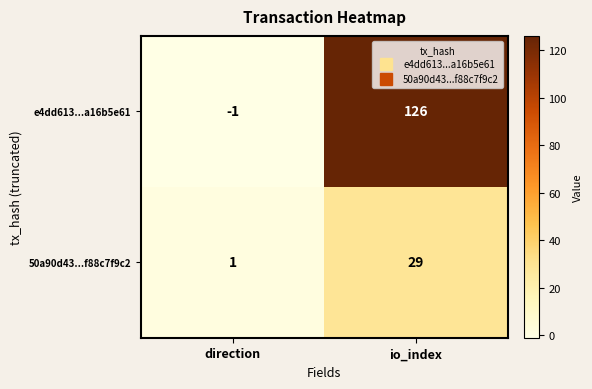

What value does the 50a90d43...f88c7f9c2 series have at io_index, to the nearest 10?

30